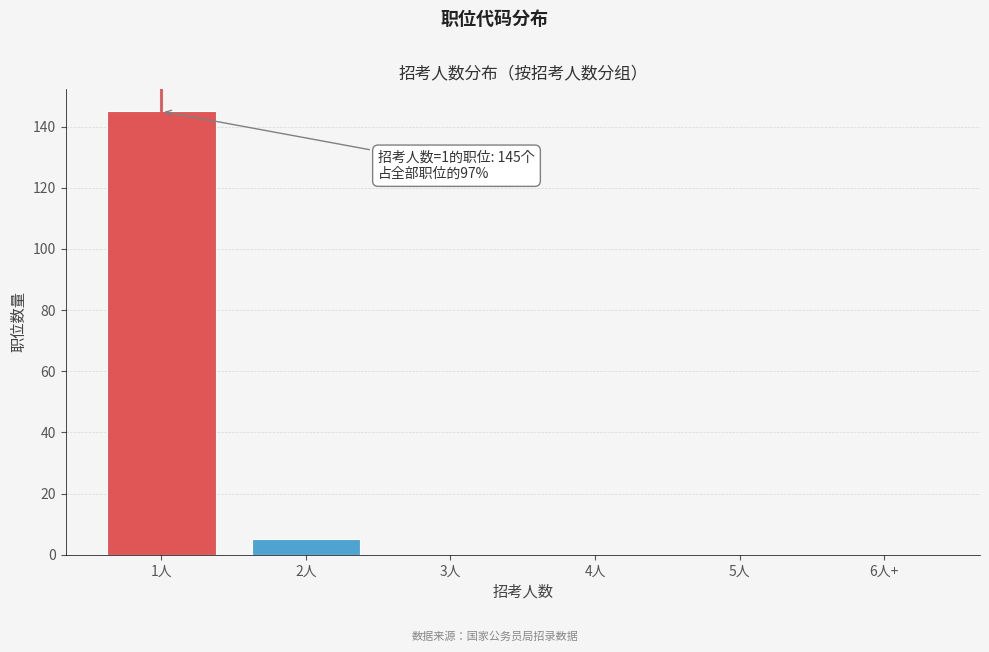

Reading left to right, what are all the values shown in this chart?

1人=145	2人=5	3人=0	4人=0	5人=0	6人+=0